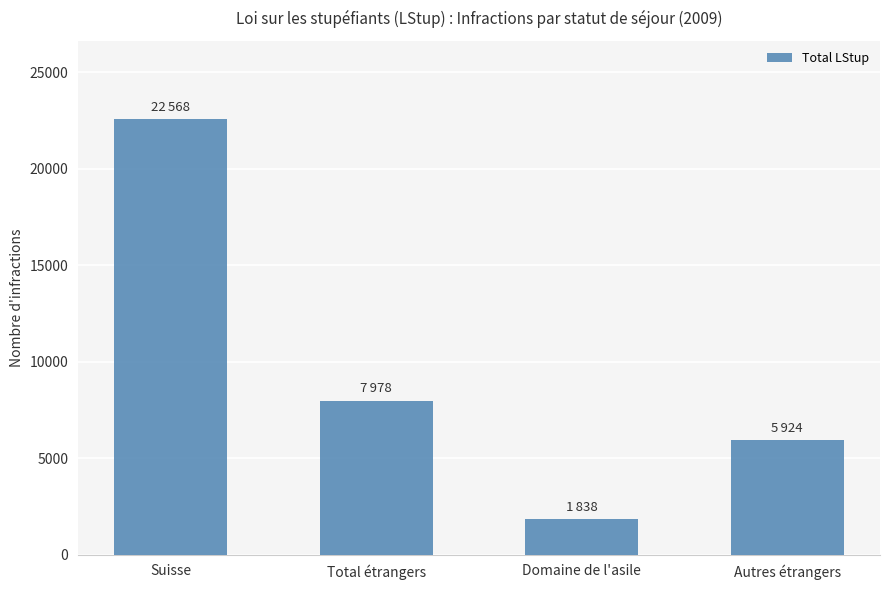

What is the difference between the values at Domaine de l'asile and Suisse?

20730